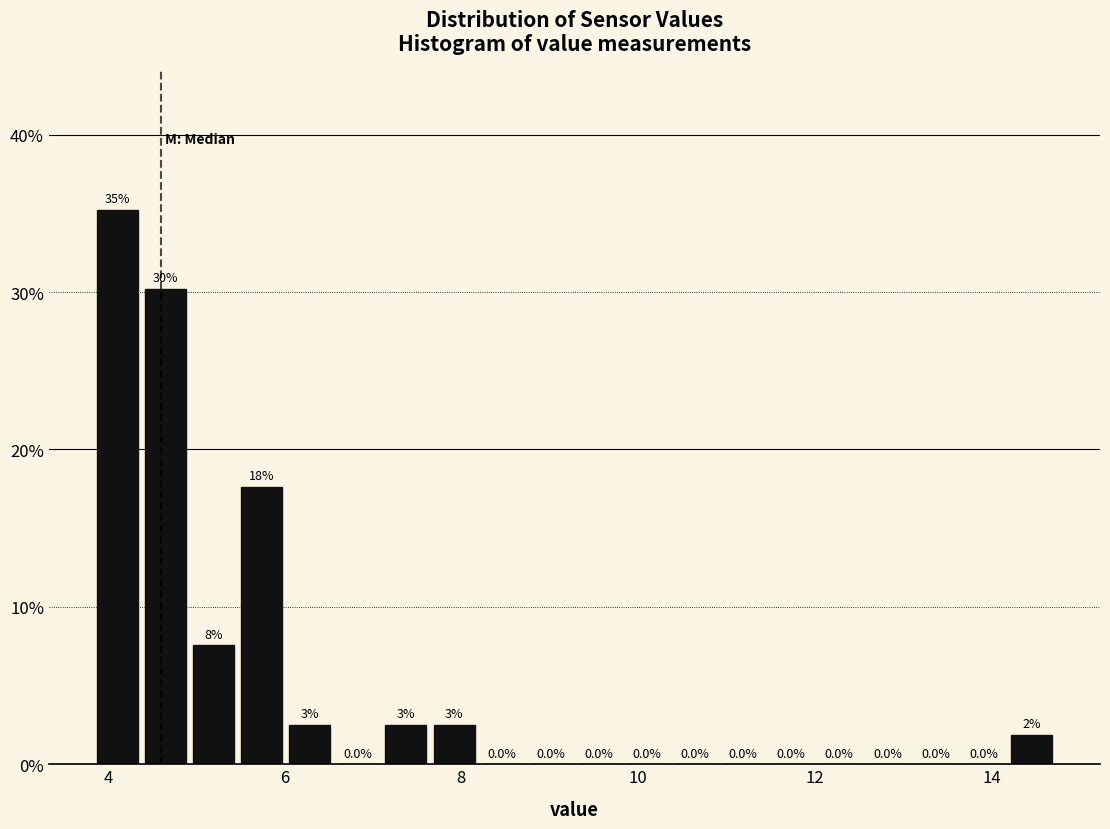

Around what value on the x-axis is the tallest bar? Give the approximate position of its centre, as read against the axis.

4.2